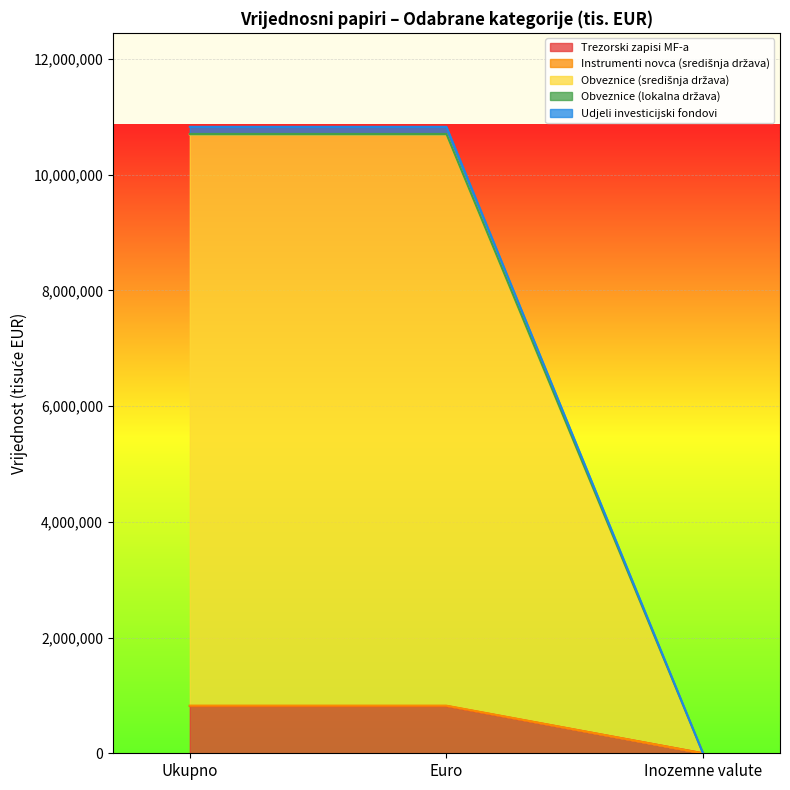

Reading left to right, list all the values displayed in this chart.

Trezorski zapisi MF-a: Ukupno=822592	Euro=822592	Inozemne valute=0
Instrumenti novca (središnja država): Ukupno=817616	Euro=817616	Inozemne valute=0
Obveznice (središnja država): Ukupno=10698443	Euro=10698443	Inozemne valute=0
Obveznice (lokalna država): Ukupno=10705104	Euro=10705104	Inozemne valute=0
Udjeli investicijski fondovi: Ukupno=10828371	Euro=10828371	Inozemne valute=0